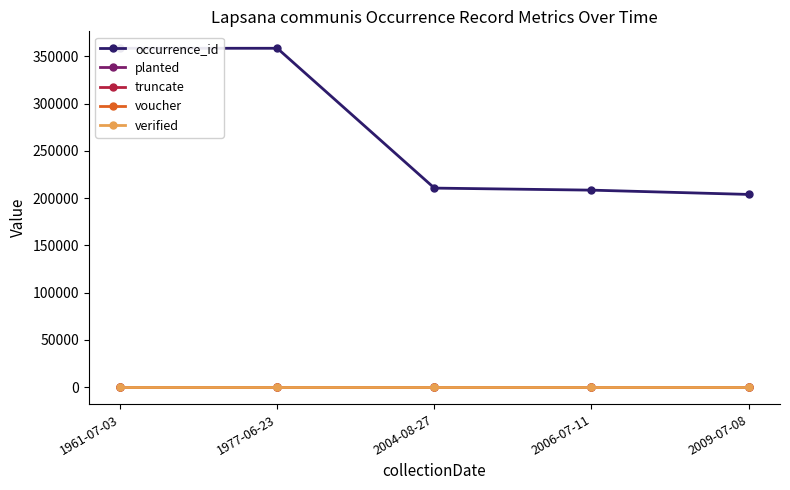

The voucher series shows 1 at 2006-07-11. True or false?

False